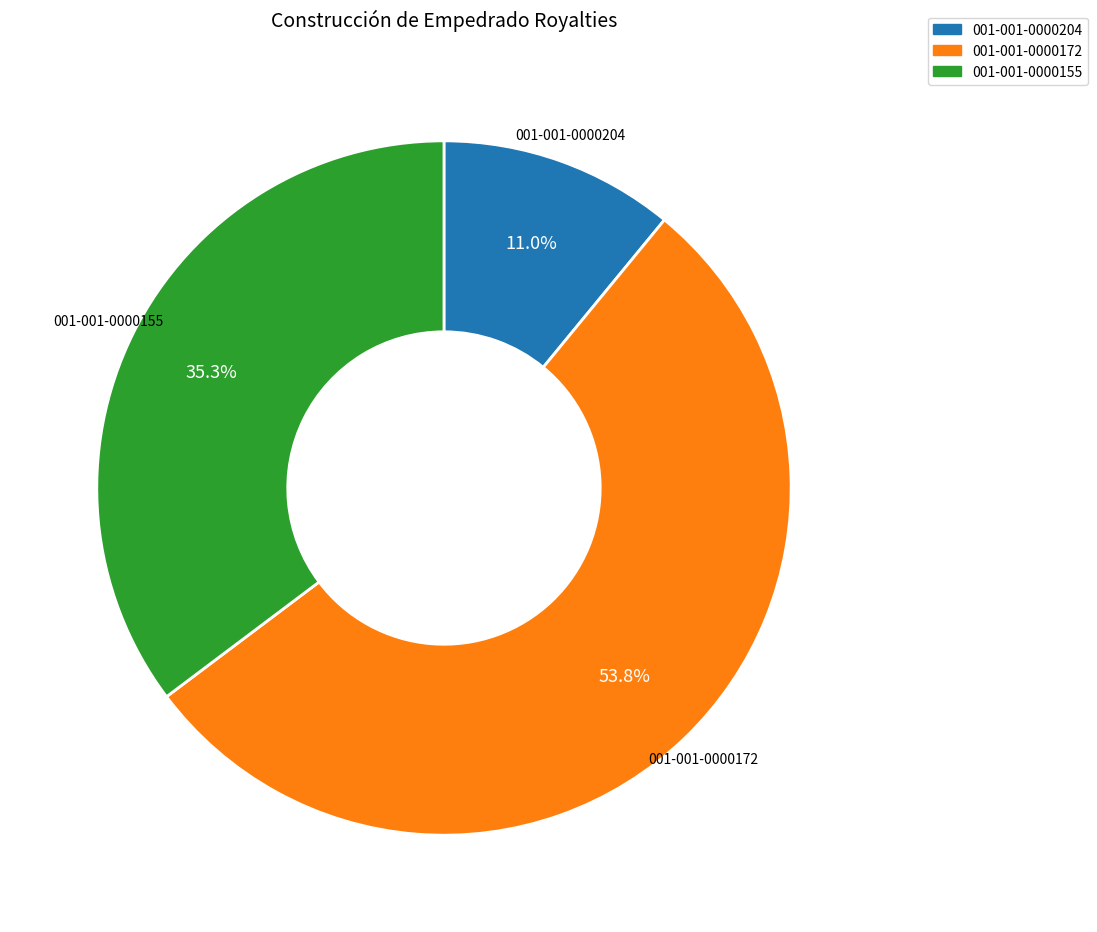

How many slices are in this pie chart?

3